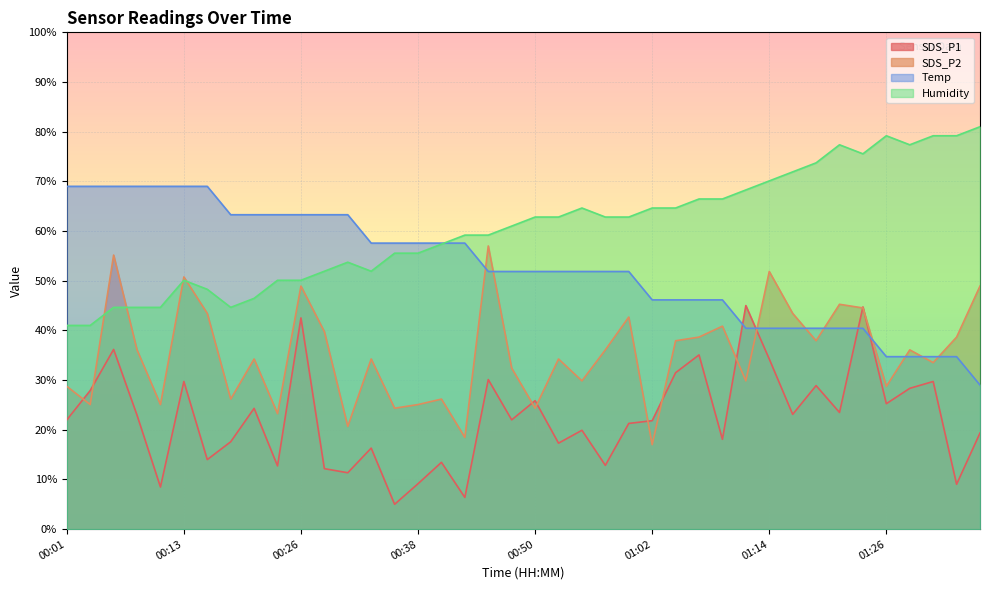

Which series has the largest total across all categories?

Humidity